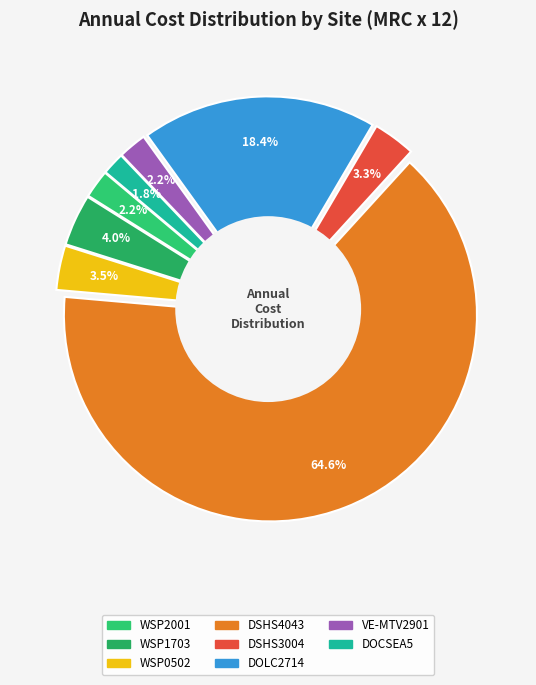

What is the largest slice in the pie chart?

DSHS4043